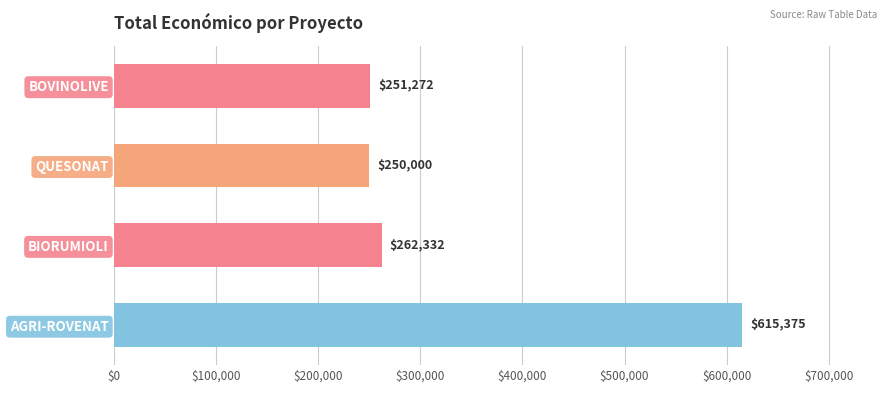

Rank the categories by value from lowest to highest.

QUESONAT, BOVINOLIVE, BIORUMIOLI, AGRI-ROVENAT